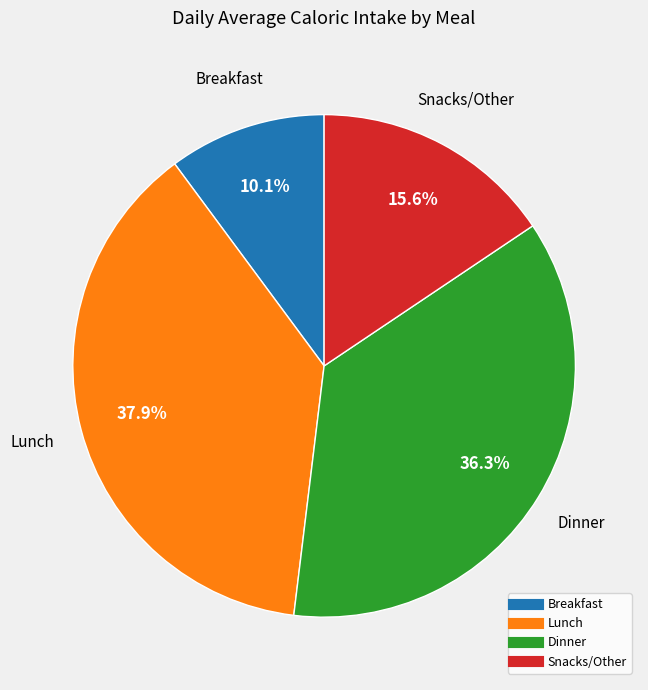

To the nearest percent, what is the combined percentage of Lunch and Snacks/Other?

54%